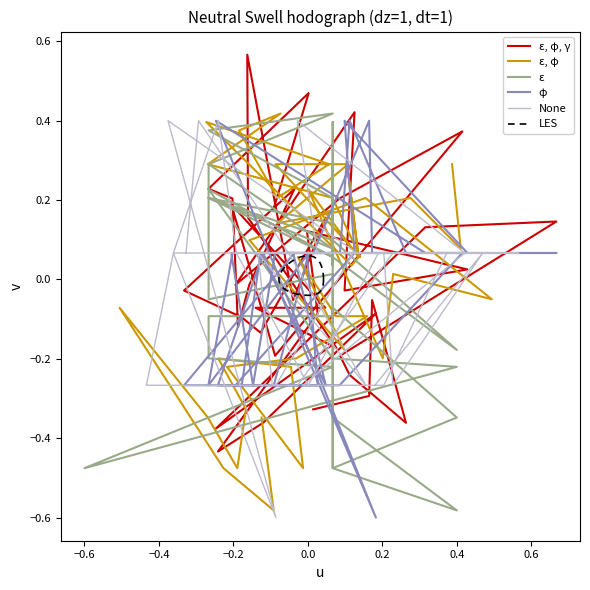

How many interior local valleys does the LES series have?

1